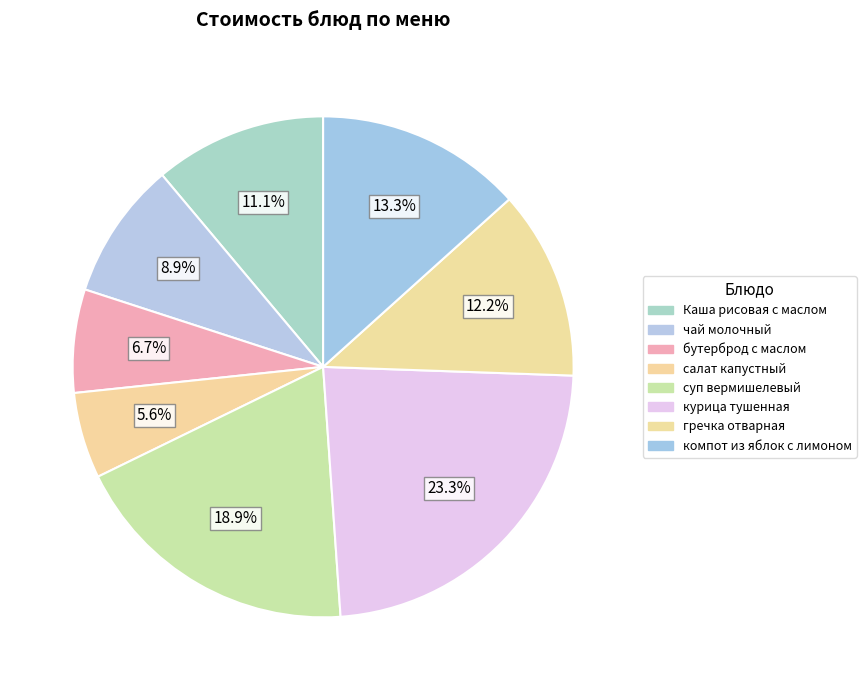

Does суп вермишелевый represent more than half of the total?

No